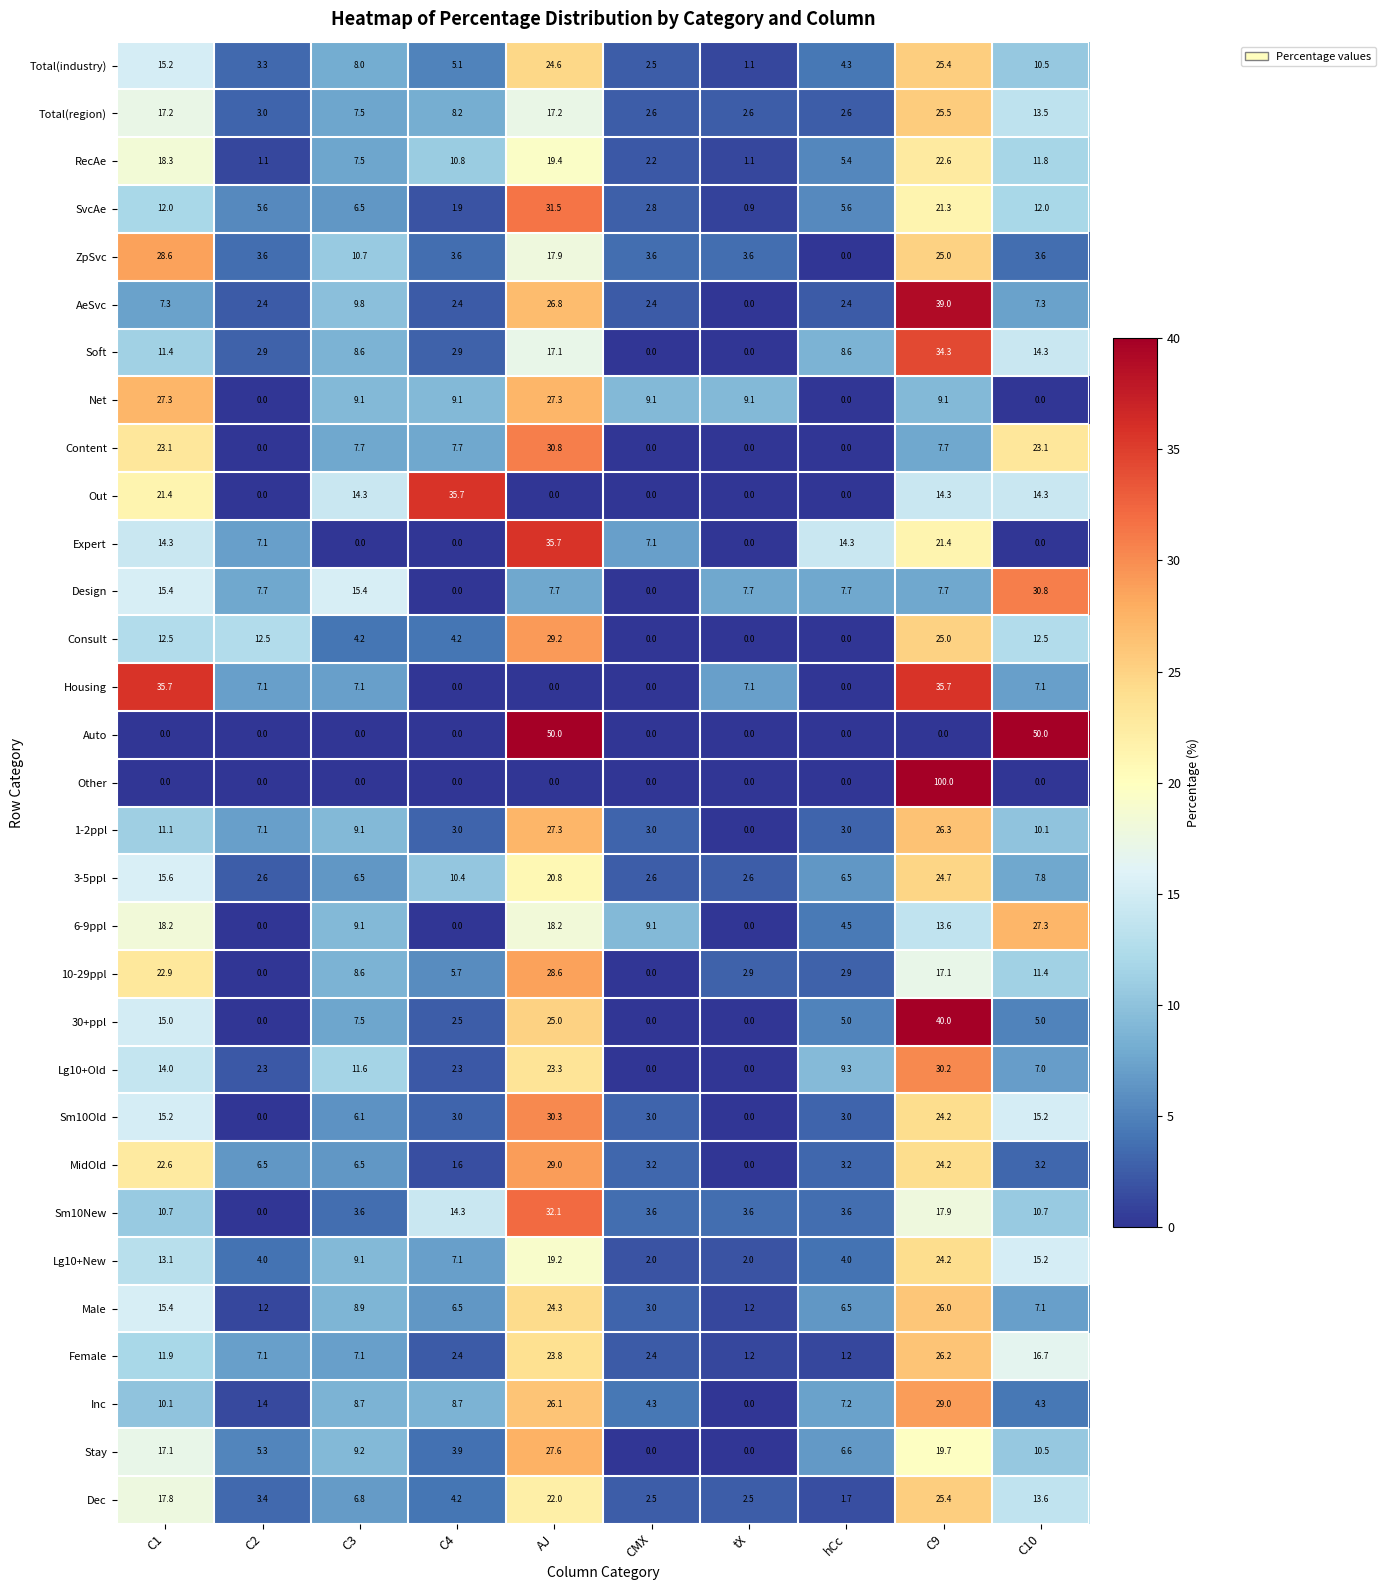

At which label does Design reach its peak?

C10